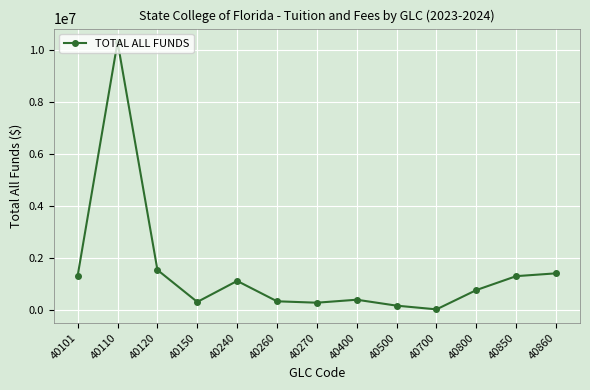

Is it true that the value at 40800 is 778117.2?

True